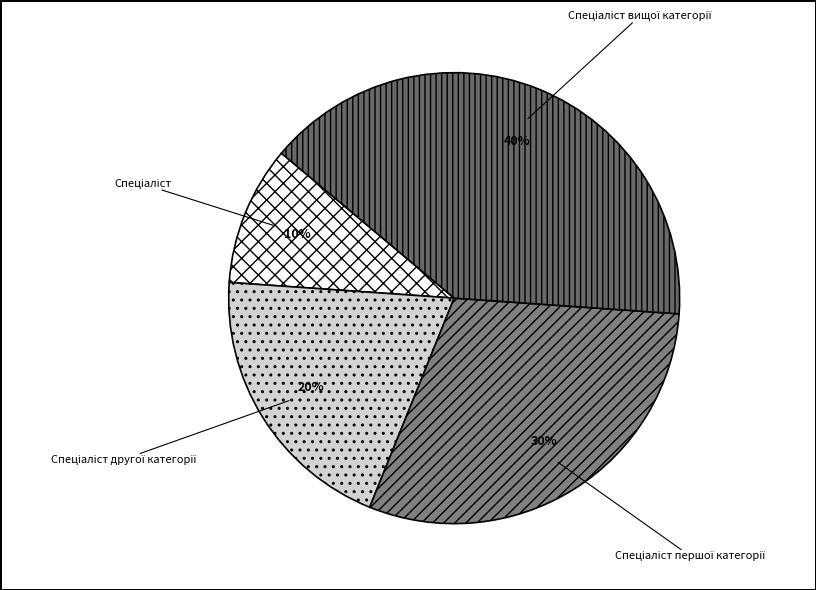

To the nearest percent, what is the average slice percentage?

25%